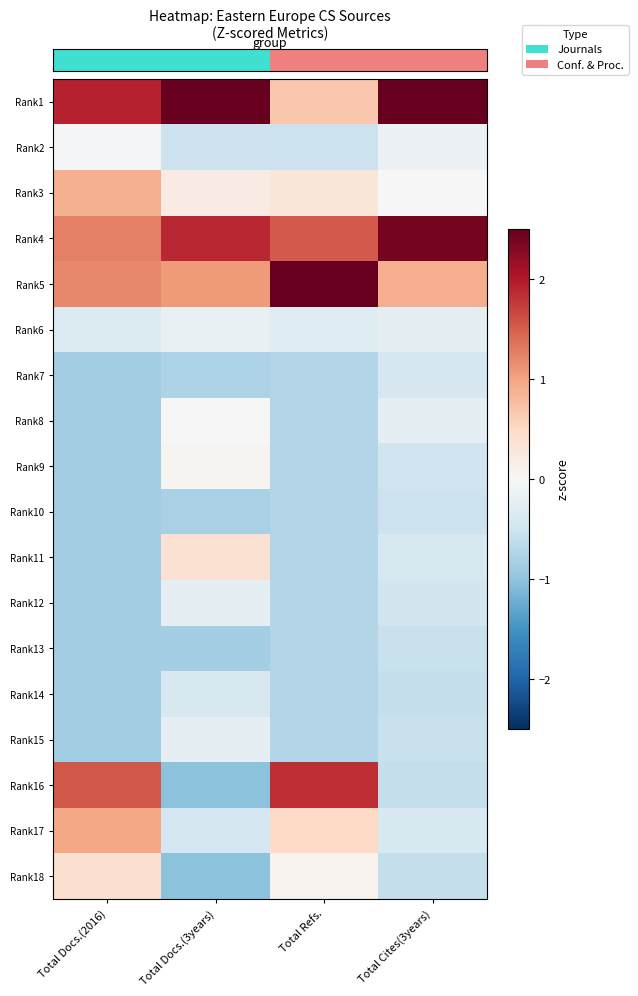

Between Total Docs.(2016) and Total Cites(3years), which is larger?

Total Cites(3years)